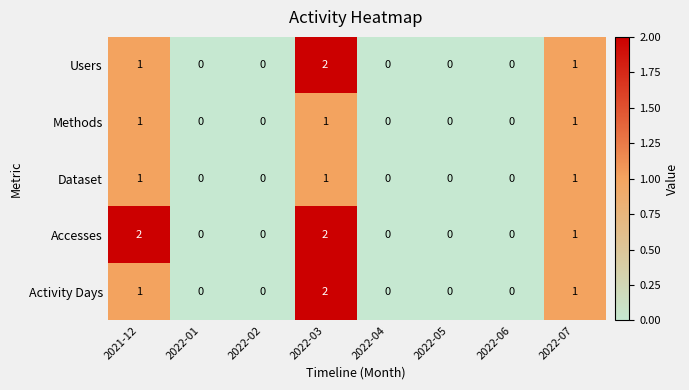

The Dataset series shows 1 at 2022-03. True or false?

True